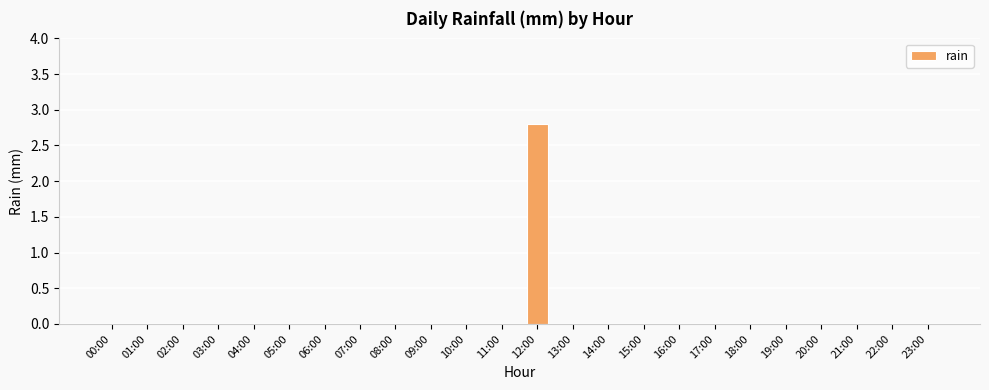

Count the values in the range 0 to 1.

23